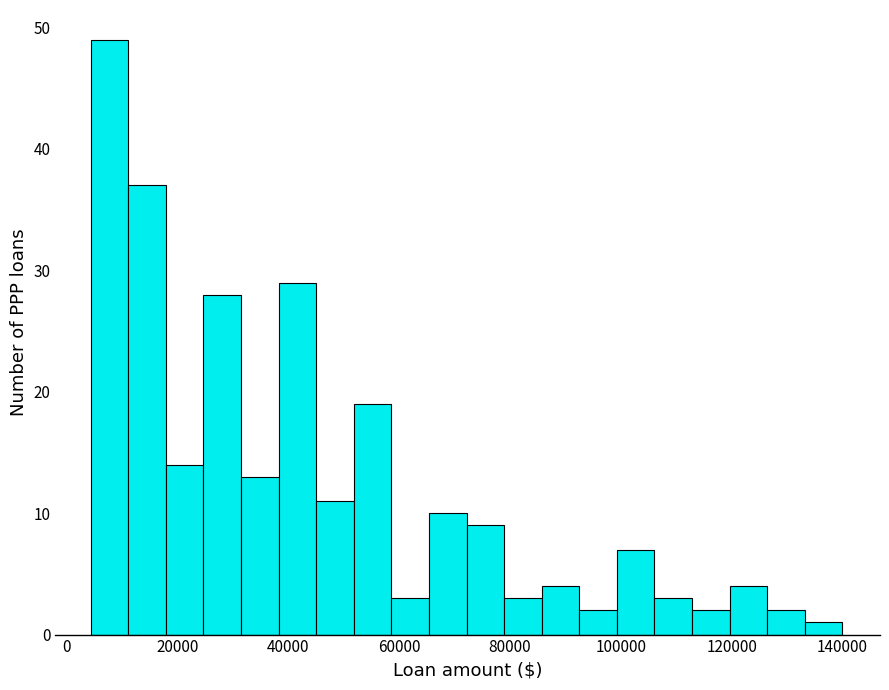

Read against the x-axis, roughly where is the centre of the tallest bar?

8000